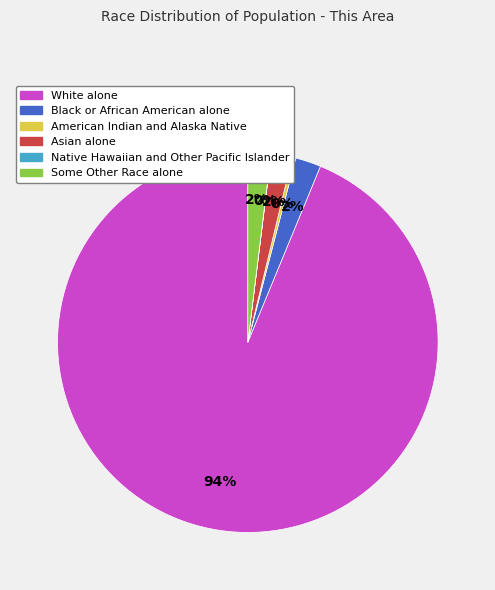

The Asian alone slice represents 2% of the pie. True or false?

True